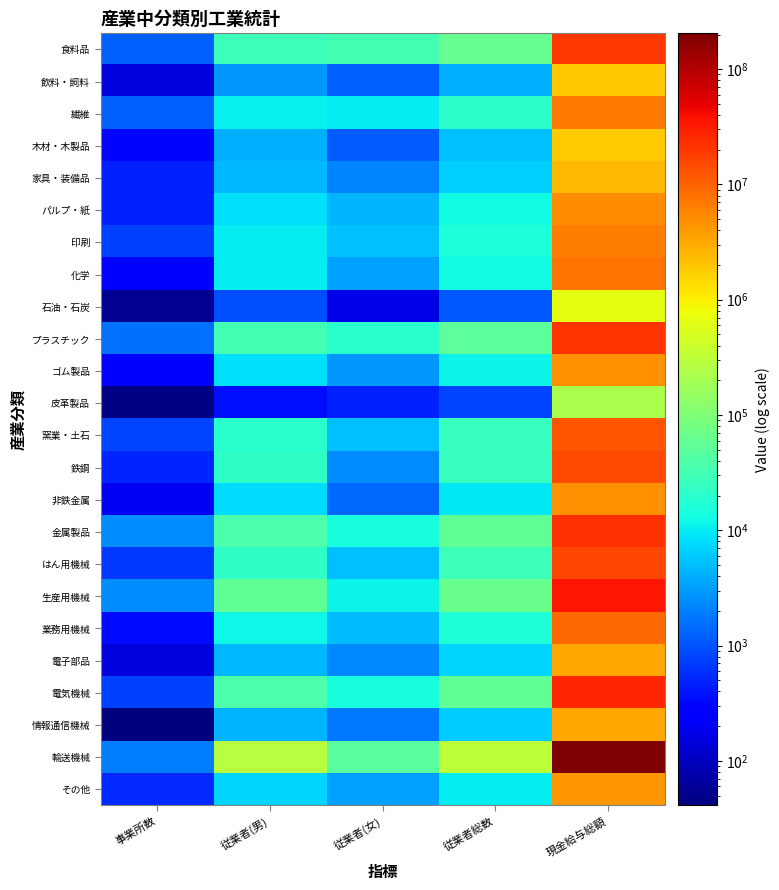

Rank the series by their maximum value, from highest to lowest.

輸送機械, 生産用機械, 電気機械, 金属製品, プラスチック, 食料品, はん用機械, 鉄鋼, 窯業・土石, 業務用機械, 化学, 繊維, 印刷, パルプ・紙, 非鉄金属, ゴム製品, その他, 電子部品, 情報通信機械, 家具・装備品, 飲料・飼料, 木材・木製品, 石油・石炭, 皮革製品